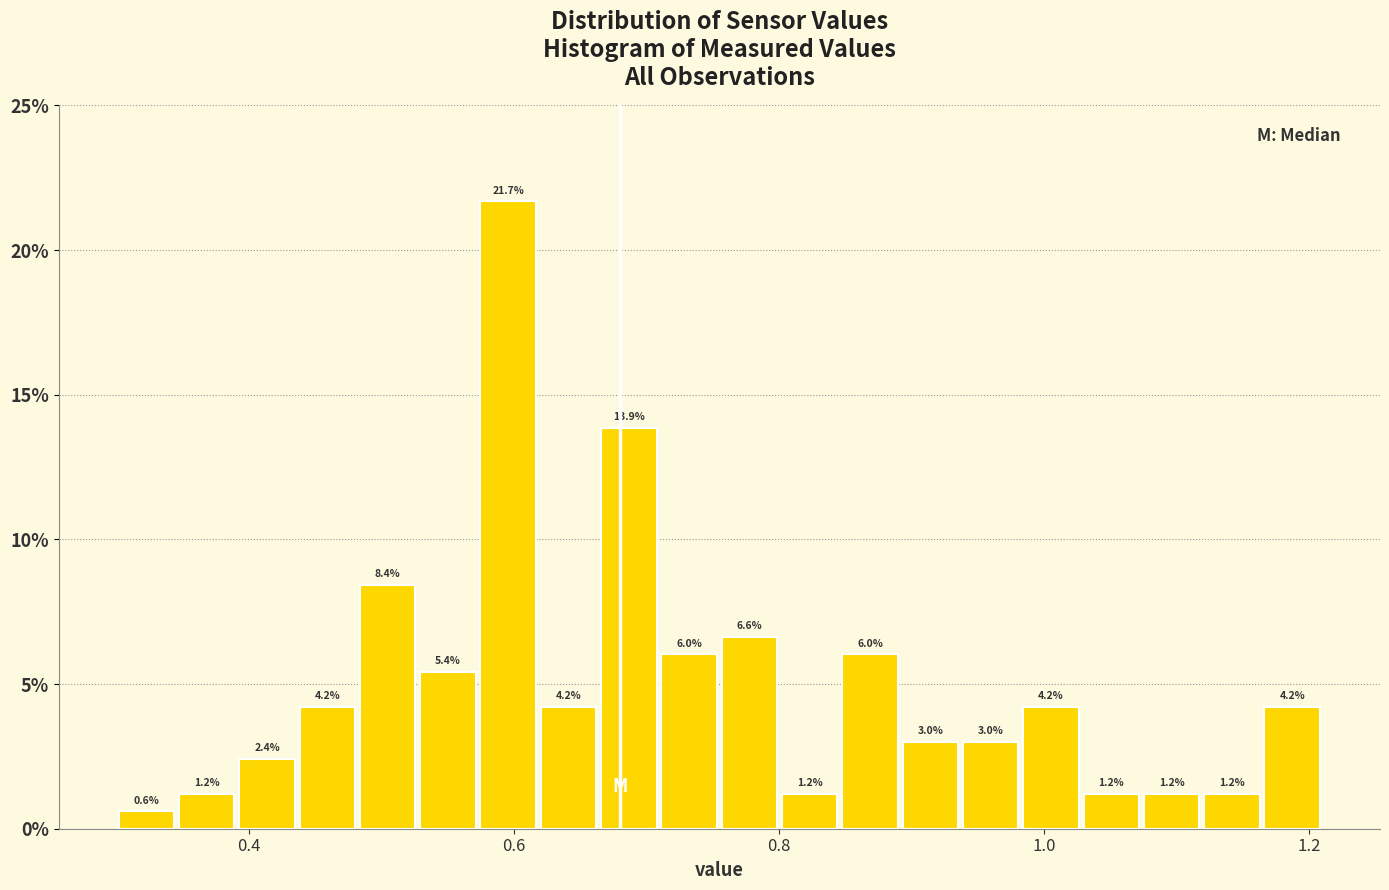

Read against the x-axis, roughly where is the centre of the tallest bar?

0.60